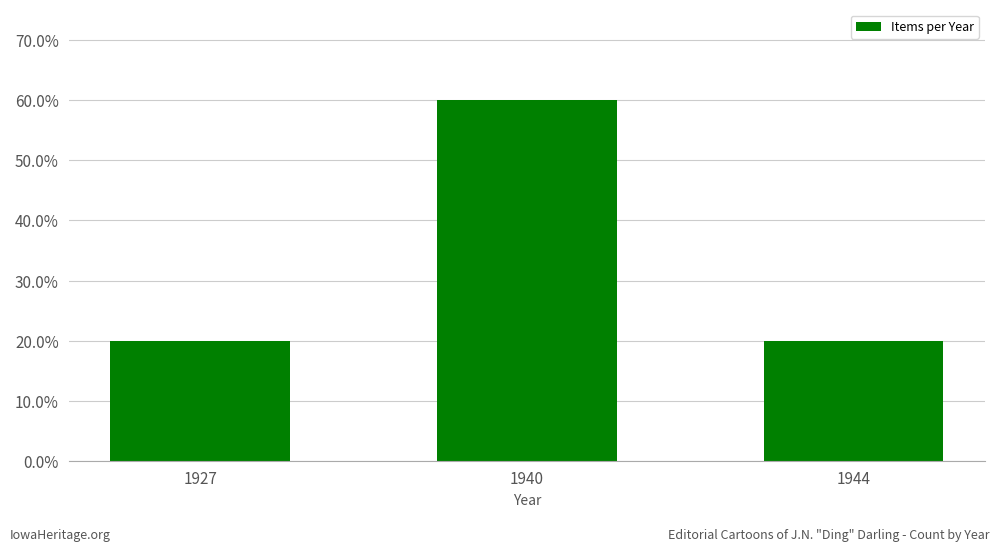

List the labels in order of value, smallest first.

1927, 1944, 1940